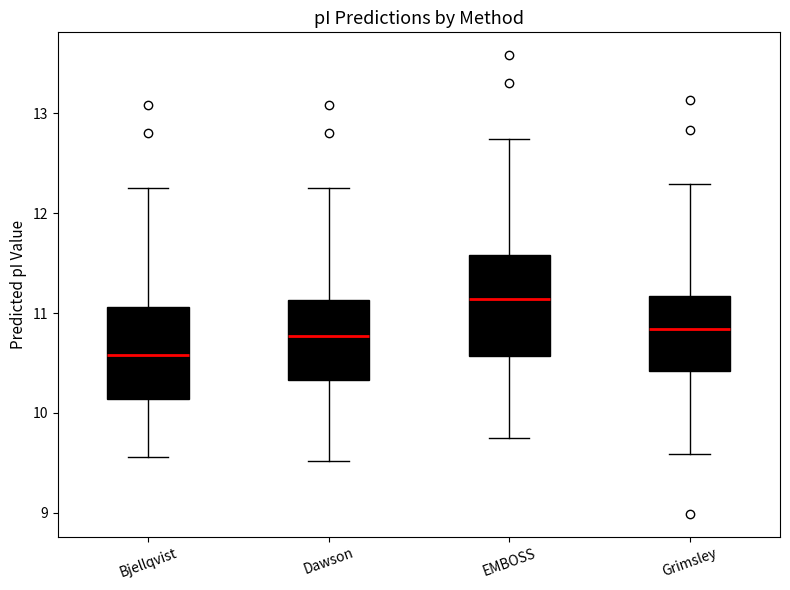

Reading left to right, read every box against the y-axis: the position of its median line, the range the box covers, and the ends of its whiskers. The values are not printed on the chart, so give them approximately, as read against the axis.

Bjellqvist: median 10.6, box 10.1 to 11.1, whiskers 9.6 to 12.3
Dawson: median 10.8, box 10.3 to 11.1, whiskers 9.5 to 12.3
EMBOSS: median 11.1, box 10.6 to 11.6, whiskers 9.8 to 12.7
Grimsley: median 10.8, box 10.4 to 11.2, whiskers 9.6 to 12.3